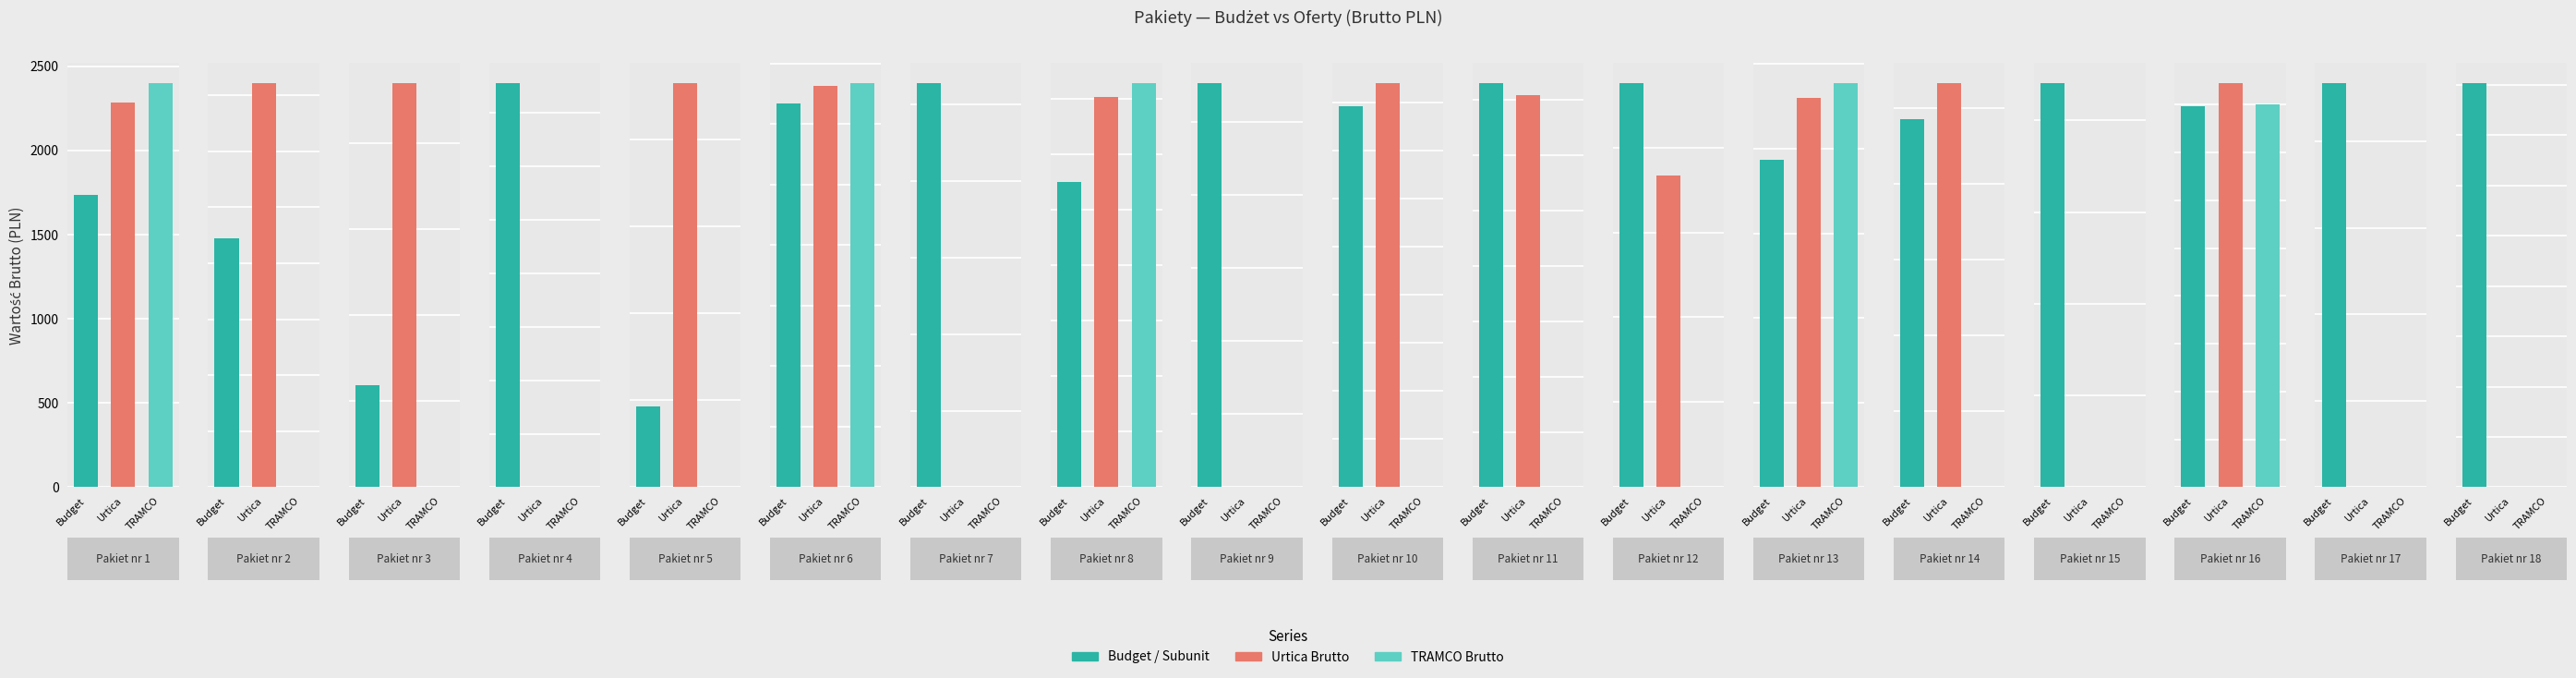

Rank the series by their average value, from highest to lowest.

Zamawiający (Budget), Urtica Sp. z o.o. (Brutto), TRAMCO Sp. z o.o. (Brutto)